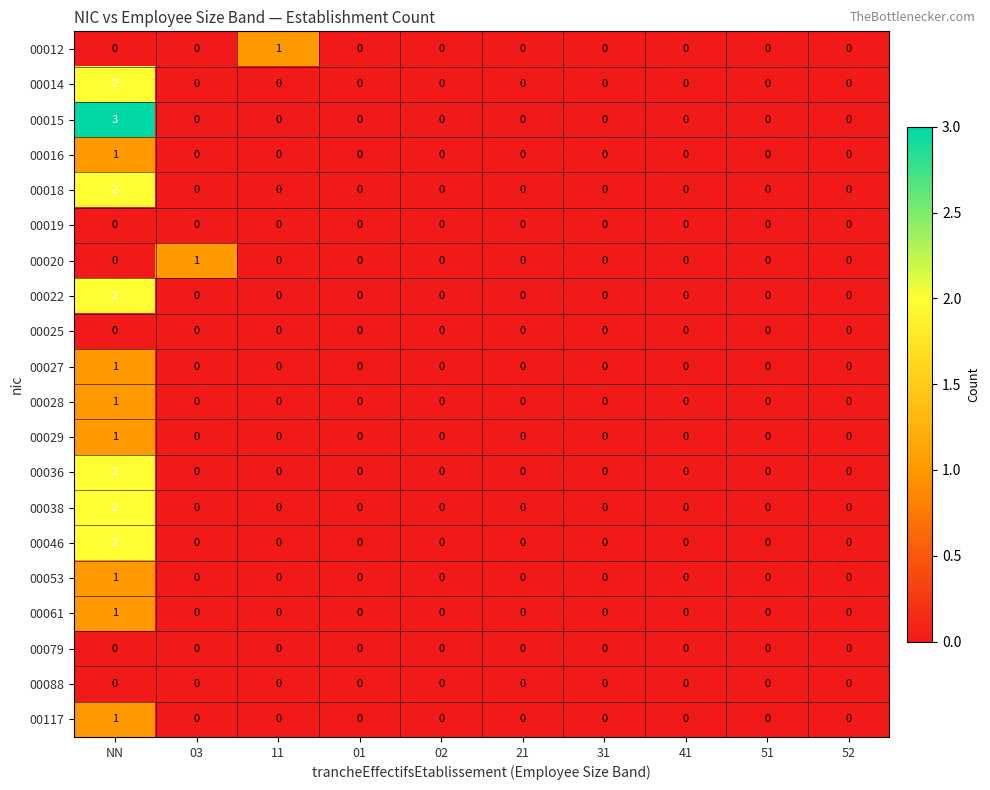

The 00022 series shows 1 at 01. True or false?

False